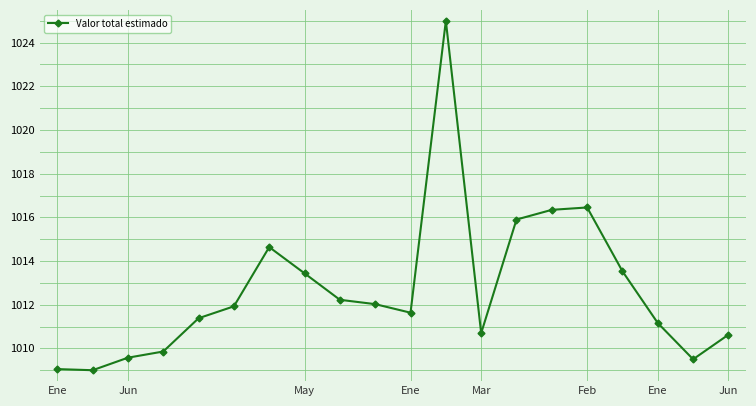

What is the greatest value displayed?

1025.0